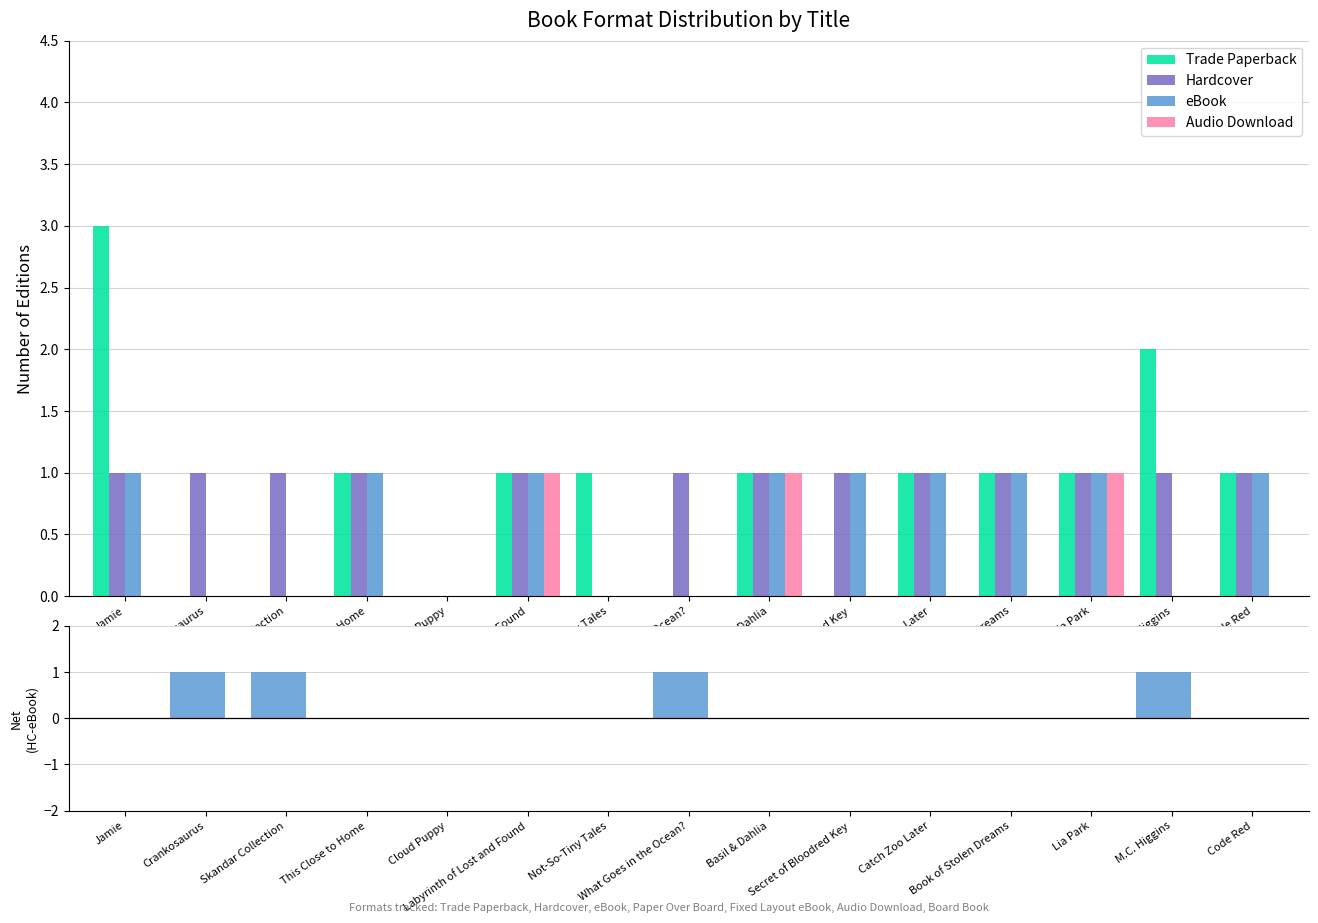

The value of Net (Hardcover - eBook) at Labyrinth of Lost and Found is 0. True or false?

False